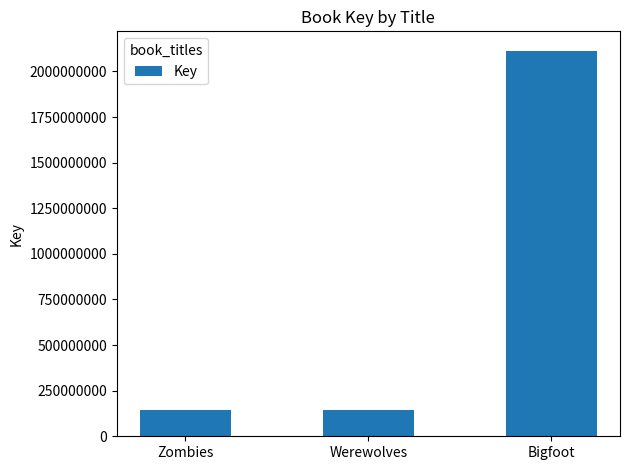

The value at Werewolves is 72322365. True or false?

False